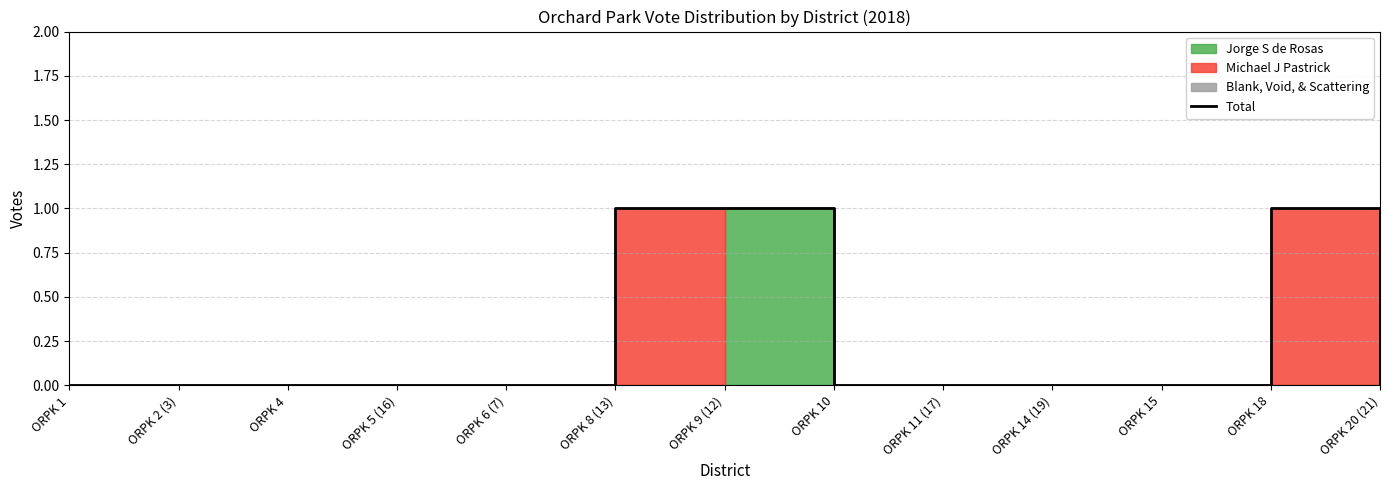

Count the number of values greater than 0.

3